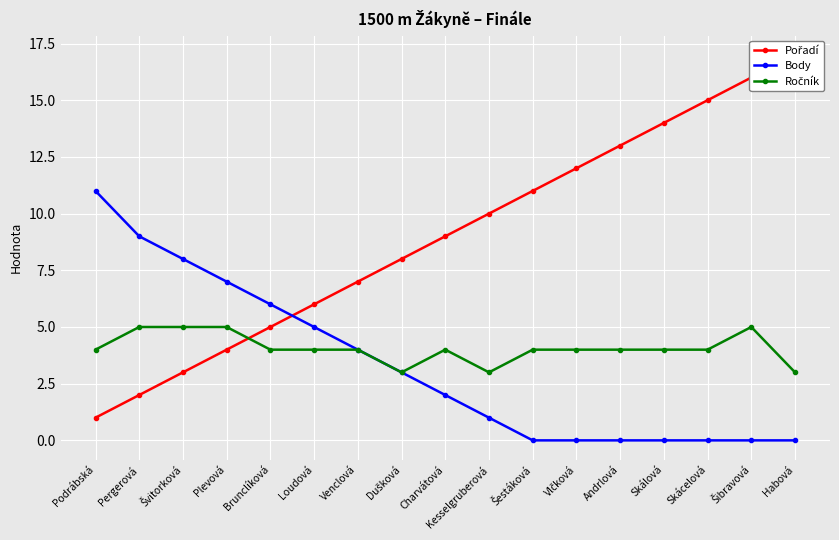

Which series has the largest total across all categories?

Pořadí